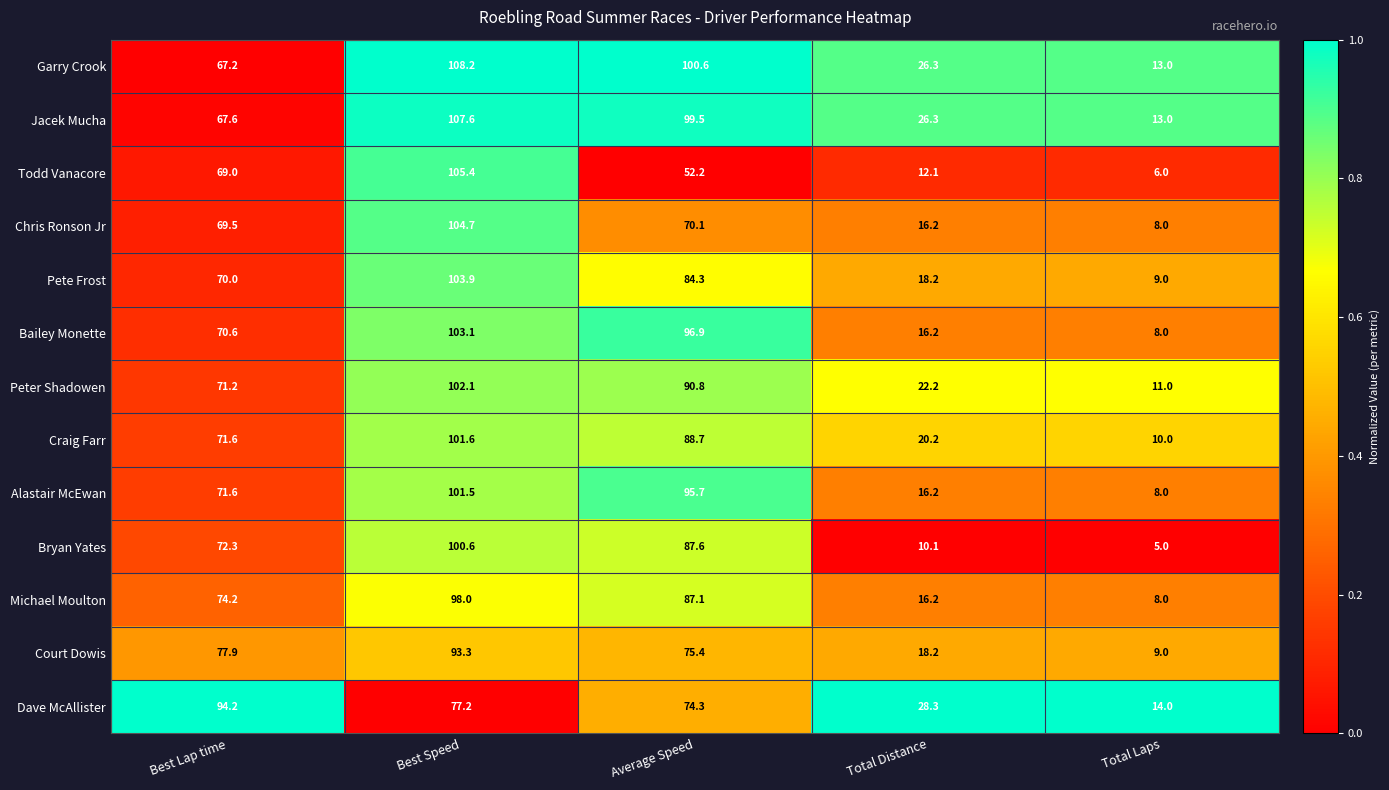

Is it true that Bryan Yates equals 157.7 at Best Speed?

False